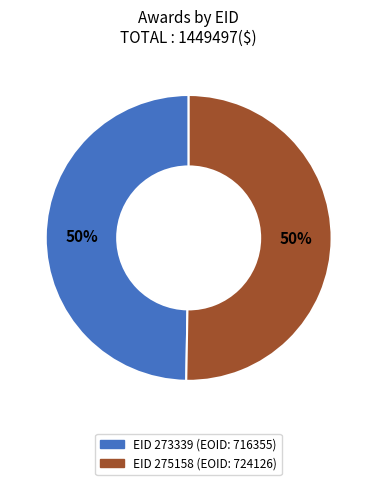

To the nearest percent, what is the average slice percentage?

50%